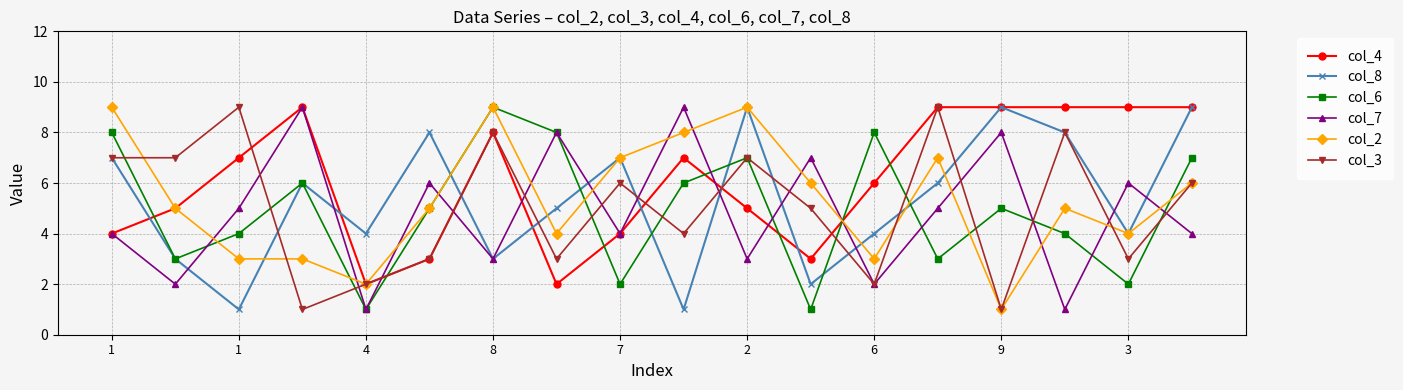

Which series has the largest total across all categories?

col_4